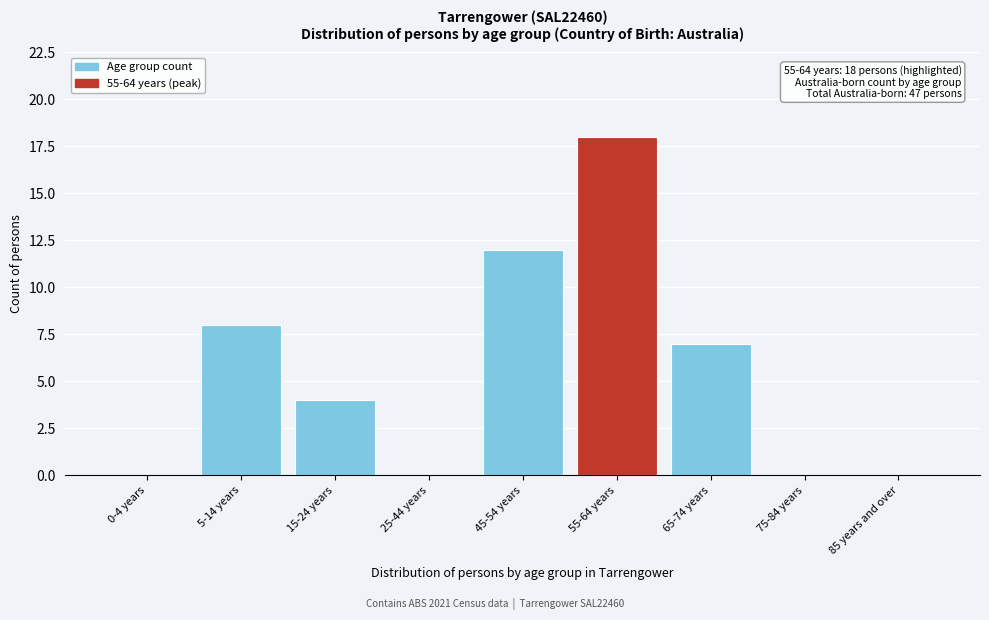

Reading left to right, what are all the values shown in this chart?

0-4 years=0	5-14 years=8	15-24 years=4	25-44 years=0	45-54 years=12	55-64 years=18	65-74 years=7	75-84 years=0	85 years and over=0